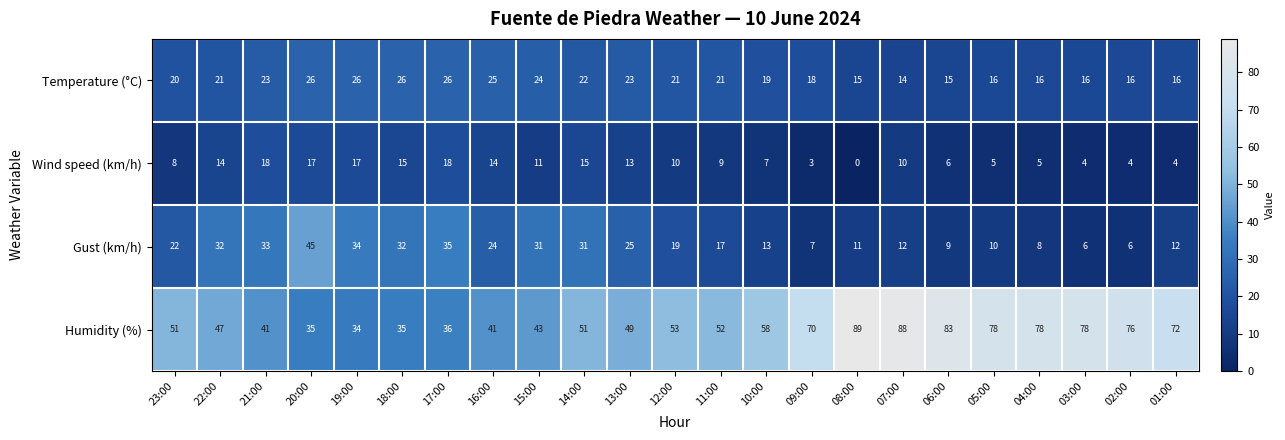

What is the difference between the second highest and minimum values in the Humidity (%) series?

54